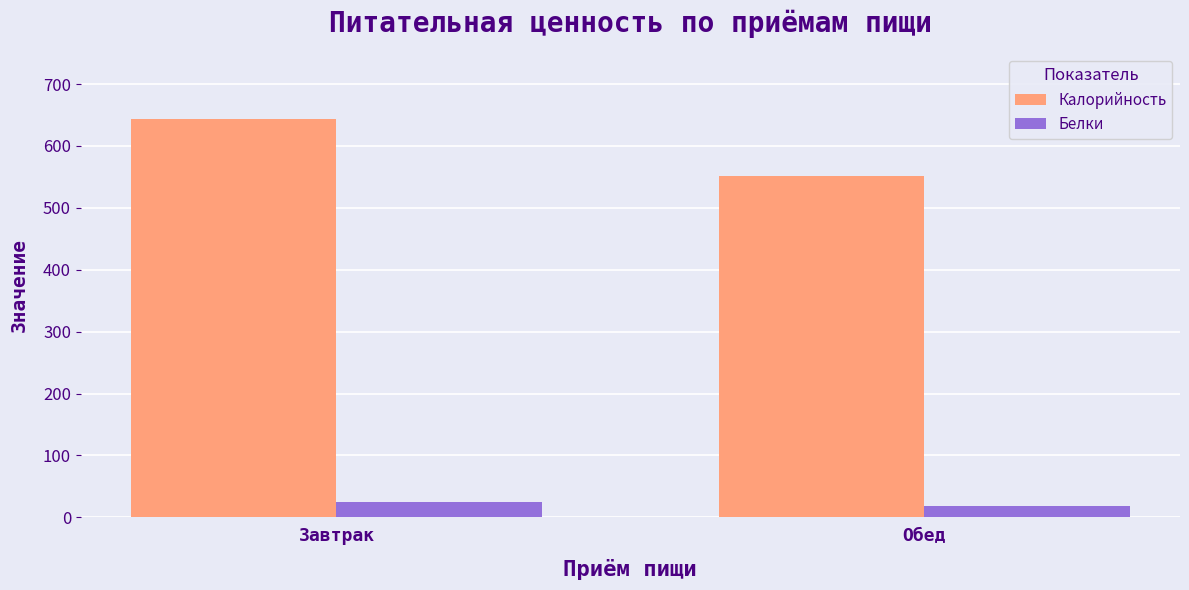

Between Завтрак and Обед, which series saw the biggest shift?

Калорийность